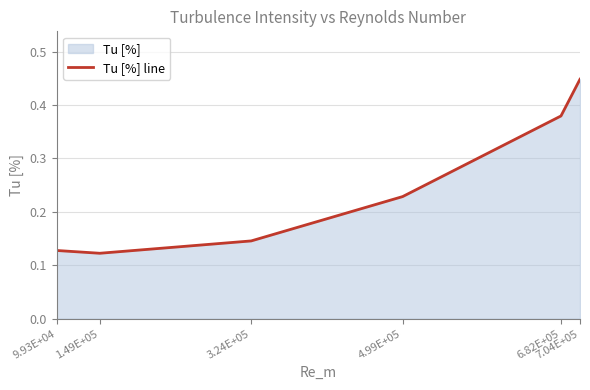

Reading left to right, list all the values displayed in this chart.

9.93E+04=0.1	1.49E+05=0.1	3.24E+05=0.1	4.99E+05=0.2	6.82E+05=0.4	7.04E+05=0.4